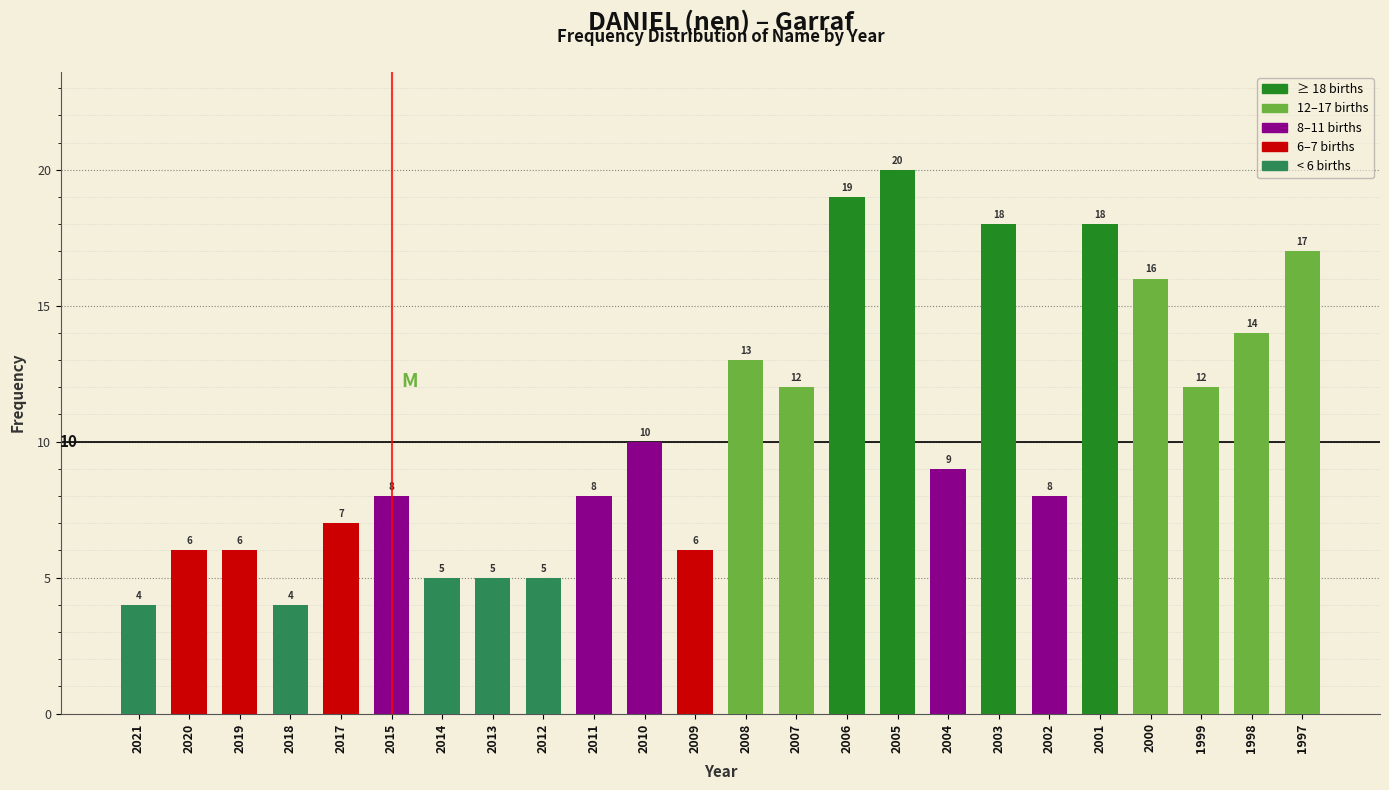

Reading left to right, transcribe all the data shown in this chart.

2021=4	2020=6	2019=6	2018=4	2017=7	2015=8	2014=5	2013=5	2012=5	2011=8	2010=10	2009=6	2008=13	2007=12	2006=19	2005=20	2004=9	2003=18	2002=8	2001=18	2000=16	1999=12	1998=14	1997=17